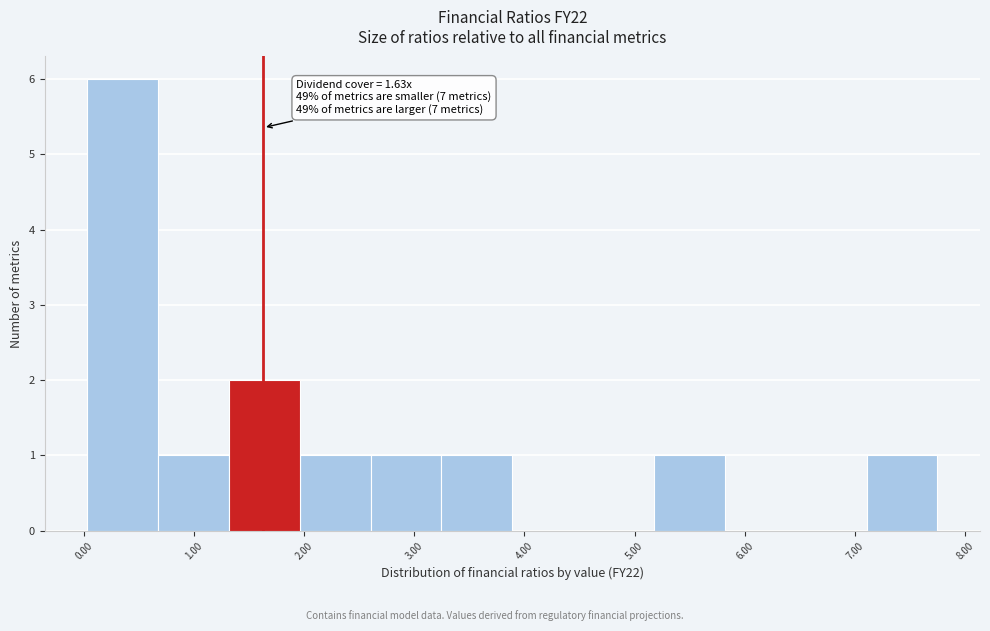

Which range on the x-axis has the tallest bar?

0.0 to 0.7